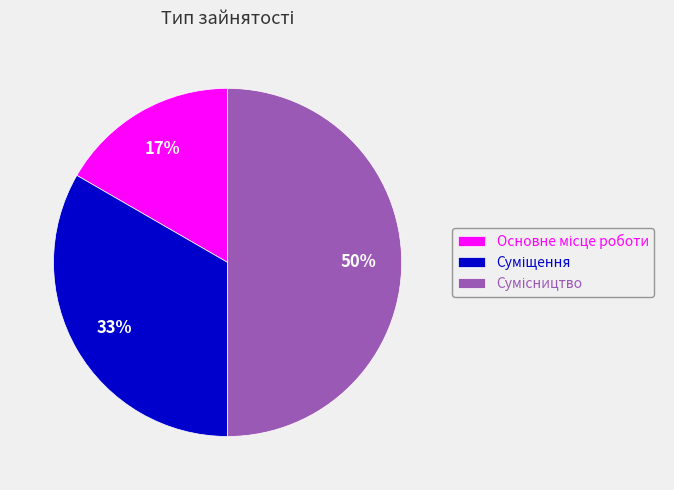

To the nearest percent, what is the difference between the largest and smallest slice percentages?

33%